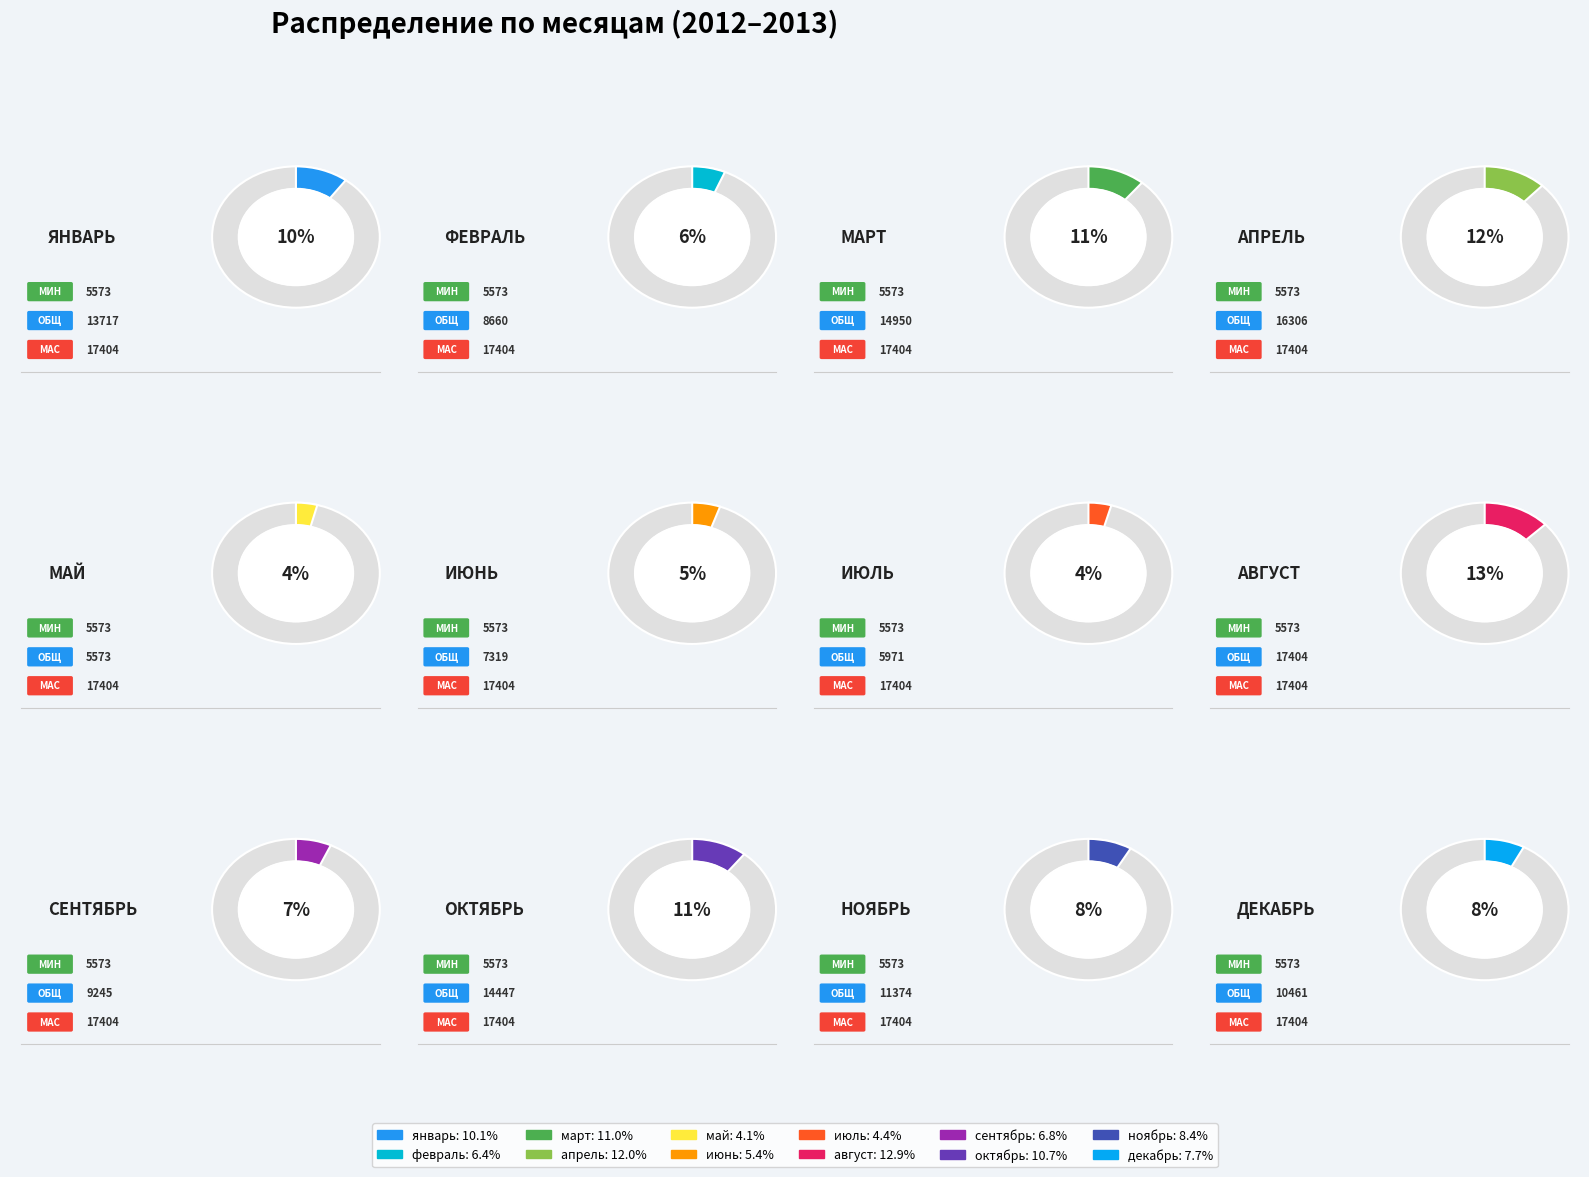

To the nearest percent, what is the combined percentage of февраль and ноябрь?

15%